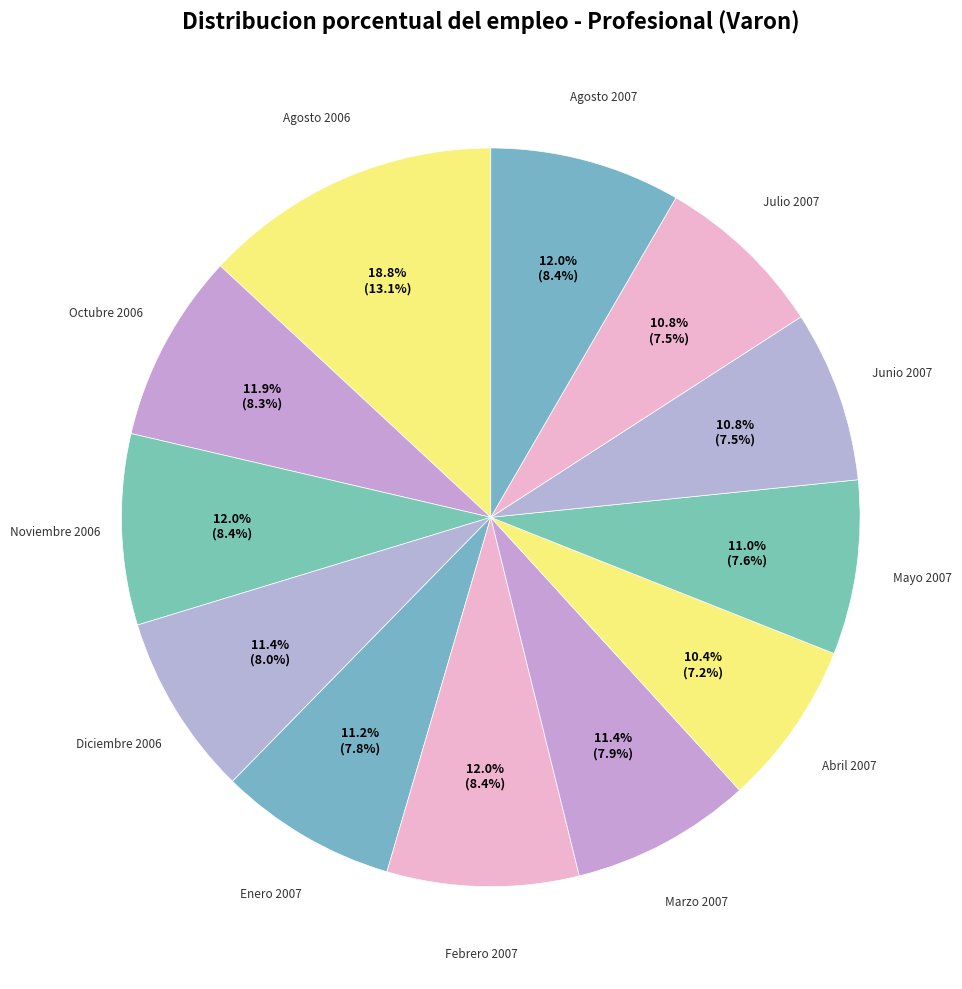

What percentage is NOT represented by Noviembre 2006?

91.6%